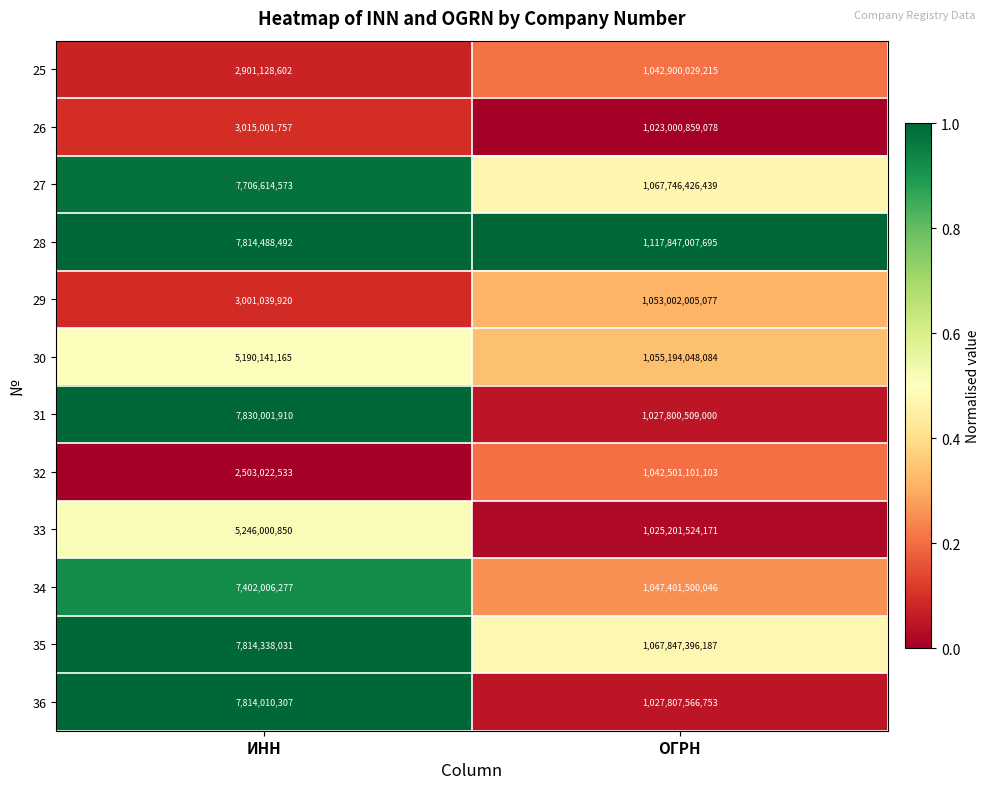

Which series has the widest spread of values?

28